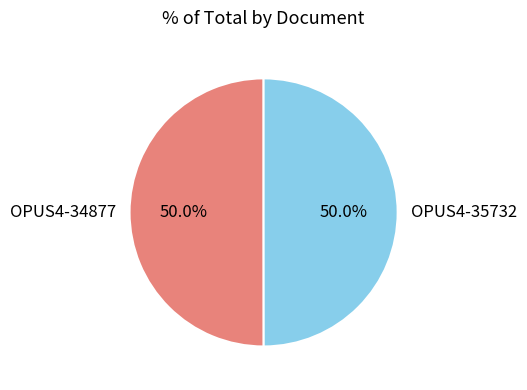

What is the total percentage of OPUS4-35732 and OPUS4-34877?

100.0%